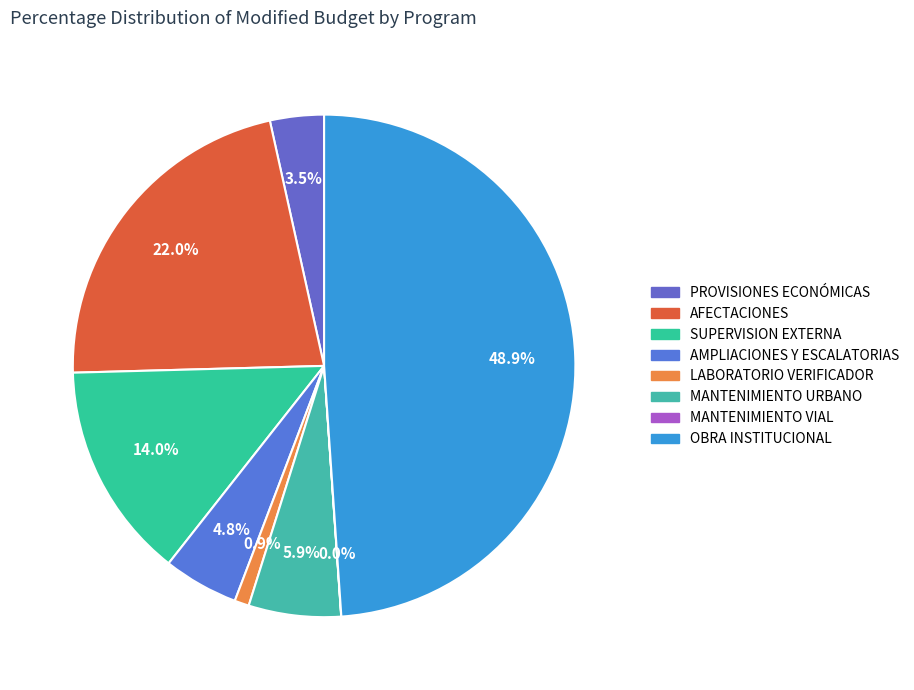

How many segments does this pie chart have?

8